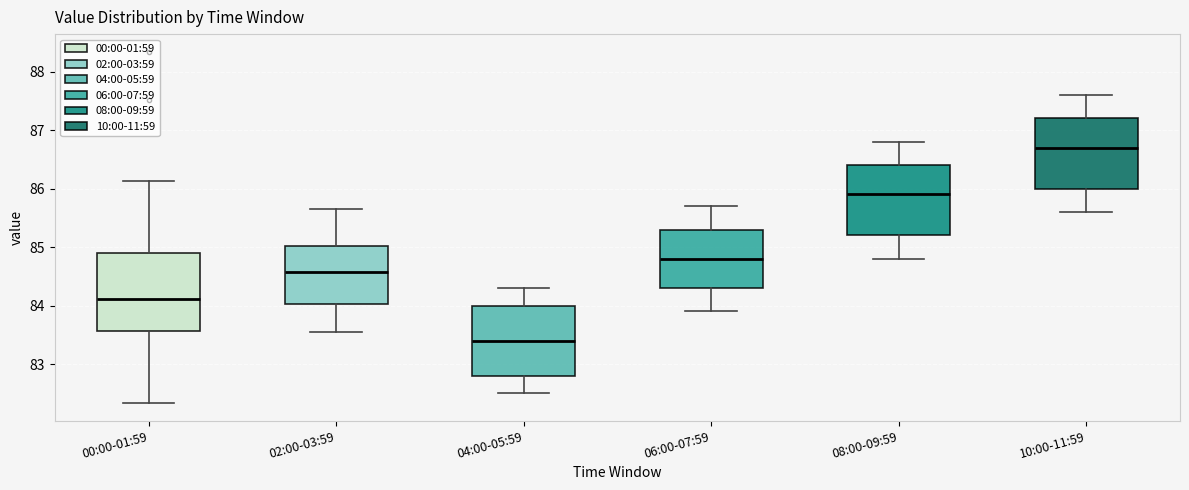

Where does the upper whisker of the box for 06:00-07:59 end on the y-axis? The values are not printed on the chart, so give them approximately, as read against the axis.

85.7